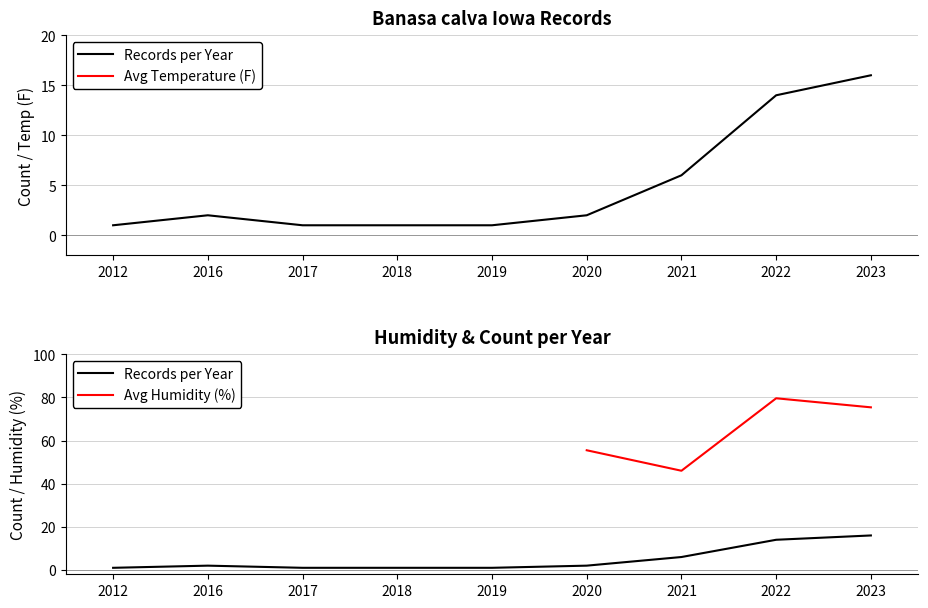

How many lines are shown in the chart?

3